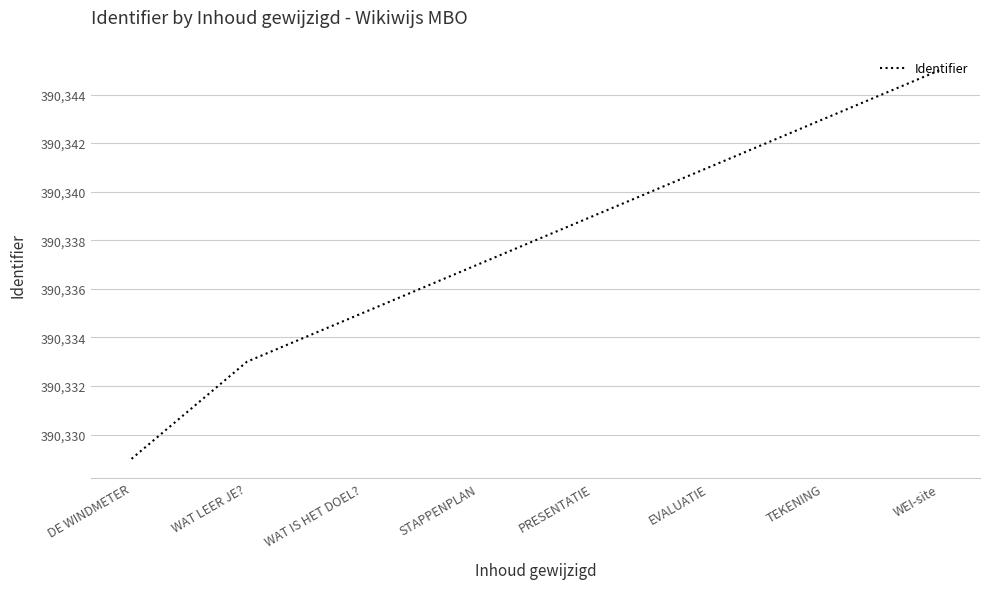

Which category has the highest value across all series?

WEI-site